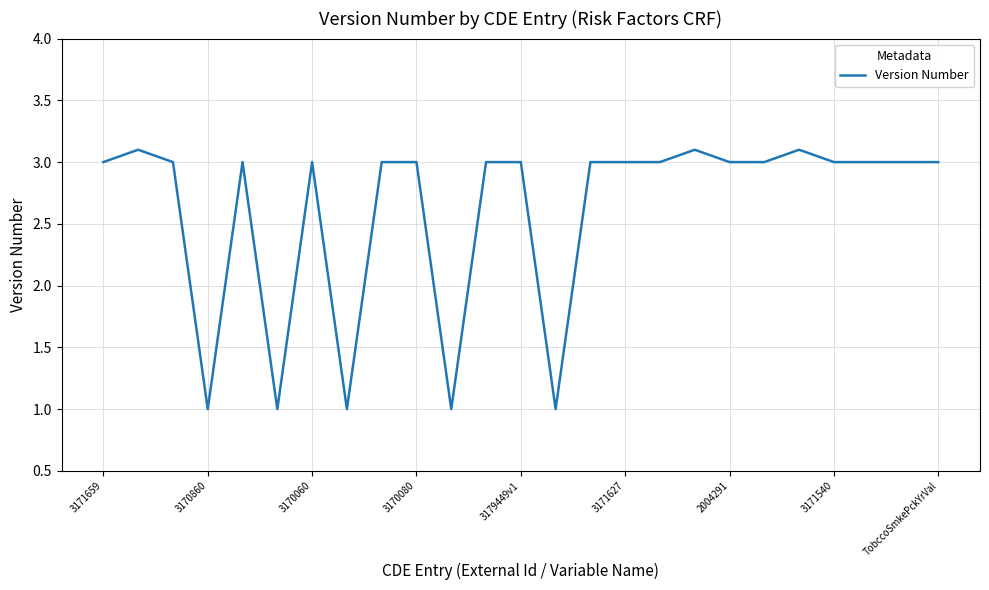

What is the sum of all values?

65.3